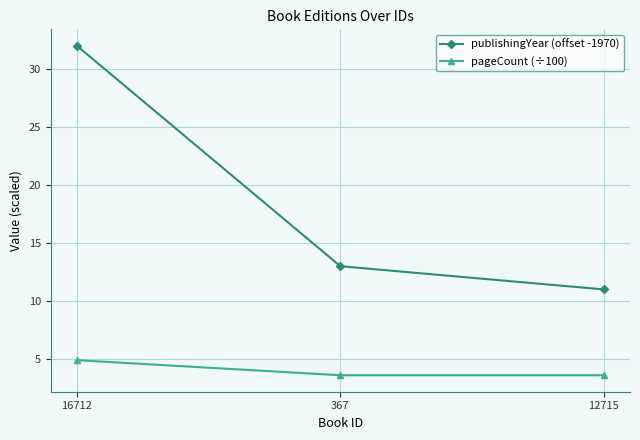

Is the value of publishingYear (offset -1970) at 12715 greater than the value of pageCount (÷100) at 16712?

Yes